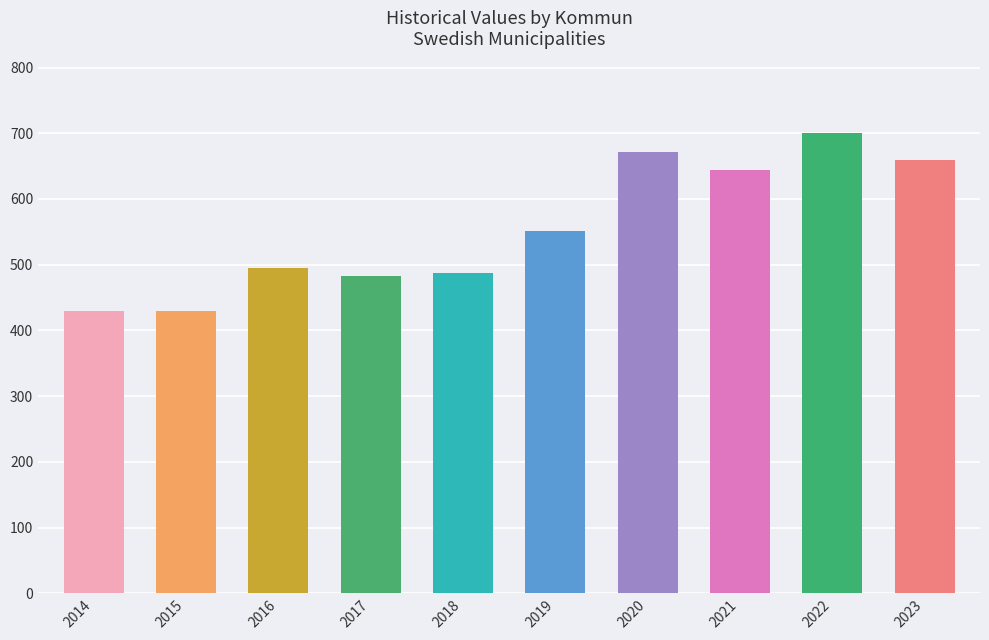

What is the sum of the values at 2017 and 2014?

913